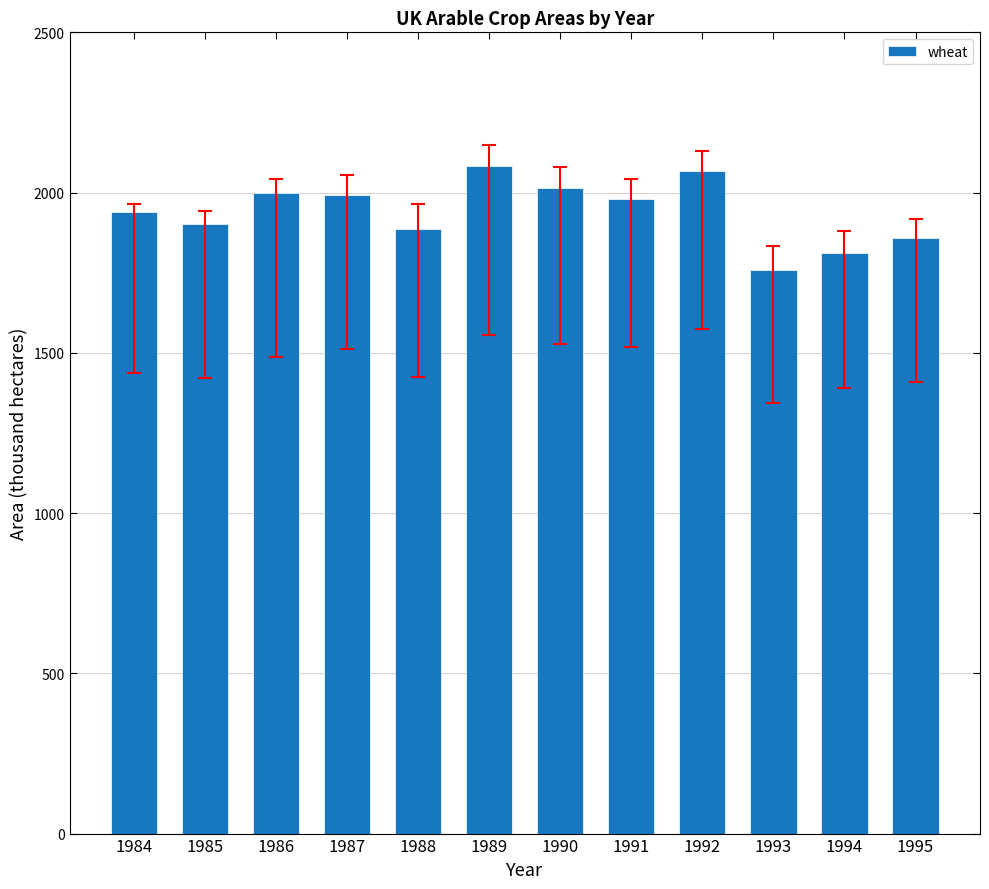

The chart shows a value of 690 at 1986. True or false?

False